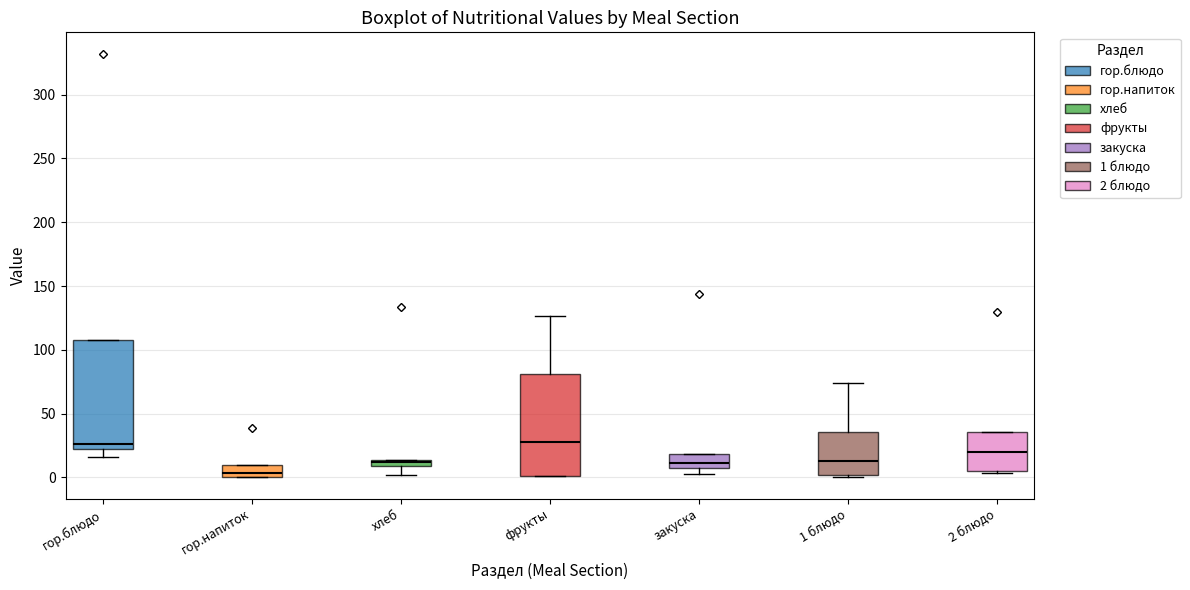

Where does the lower whisker of the box for хлеб end on the y-axis? The values are not printed on the chart, so give them approximately, as read against the axis.

0